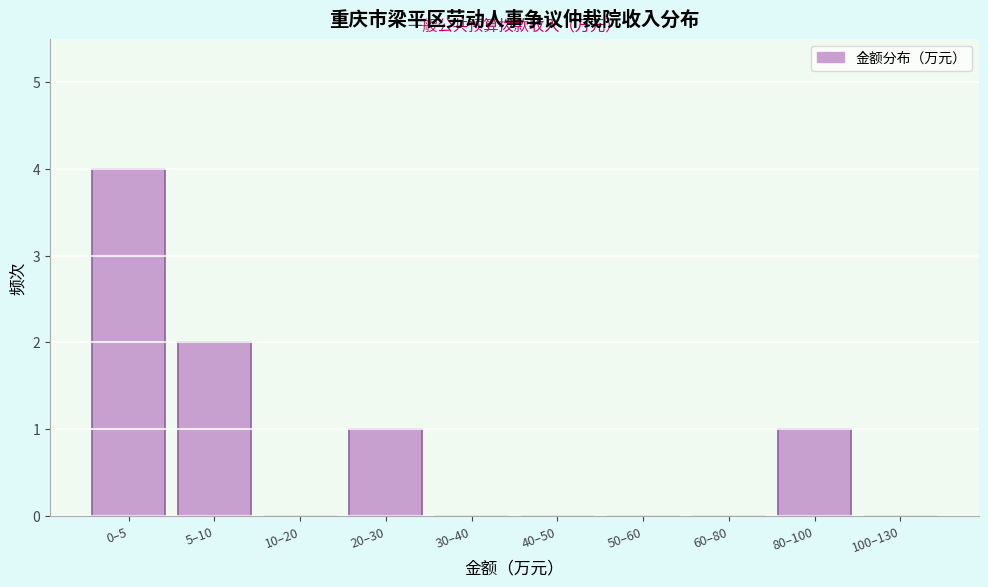

Reading right to left, list all the values displayed in this chart.

100–130=0	80–100=1	60–80=0	50–60=0	40–50=0	30–40=0	20–30=1	10–20=0	5–10=2	0–5=4